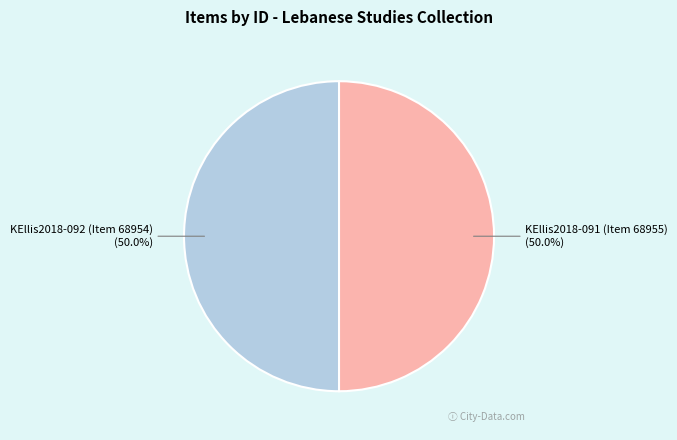

Approximately how many times larger is the value at KEllis2018-092 (Item 68954) compared to KEllis2018-091 (Item 68955)?

1.0